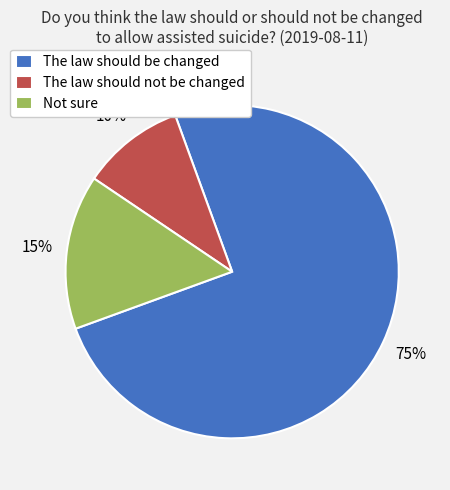

To the nearest percent, what is the average slice percentage?

33%